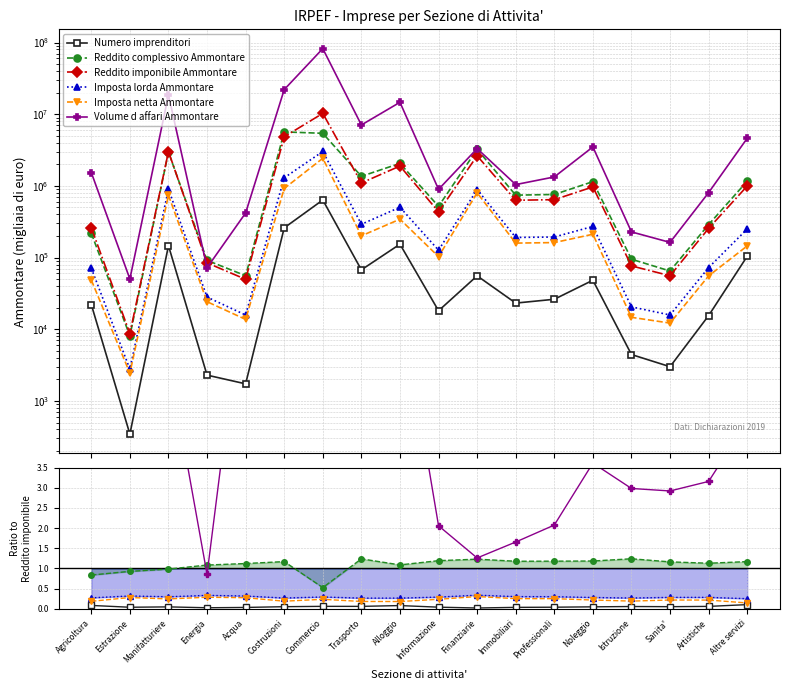

True or false: Volume d affari Ammontare and Imposta lorda Ammontare intersect in this chart.

False